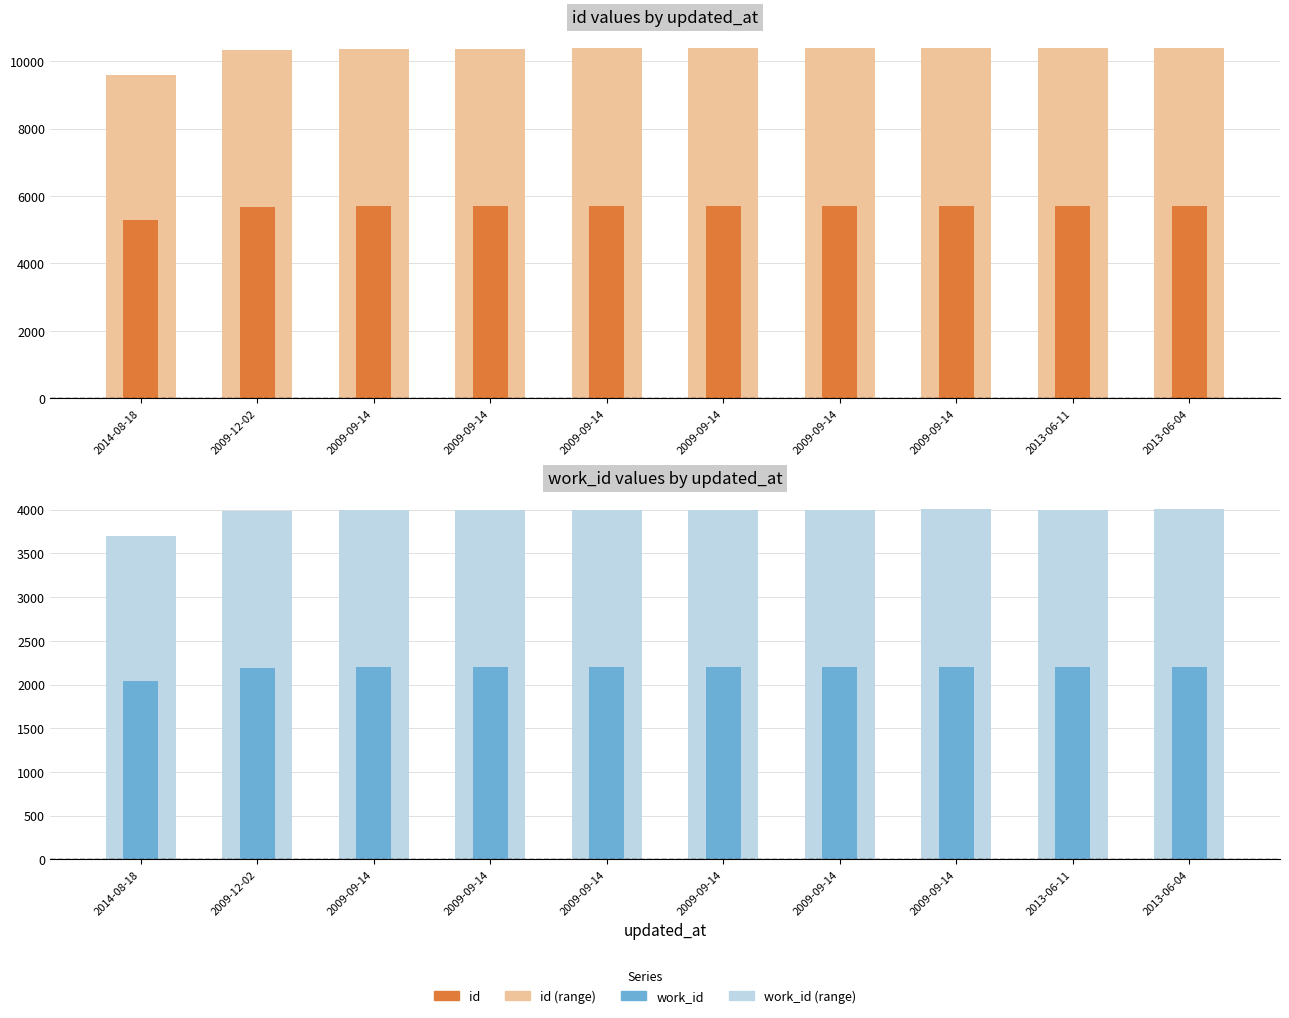

How many bars are there in each group?

4